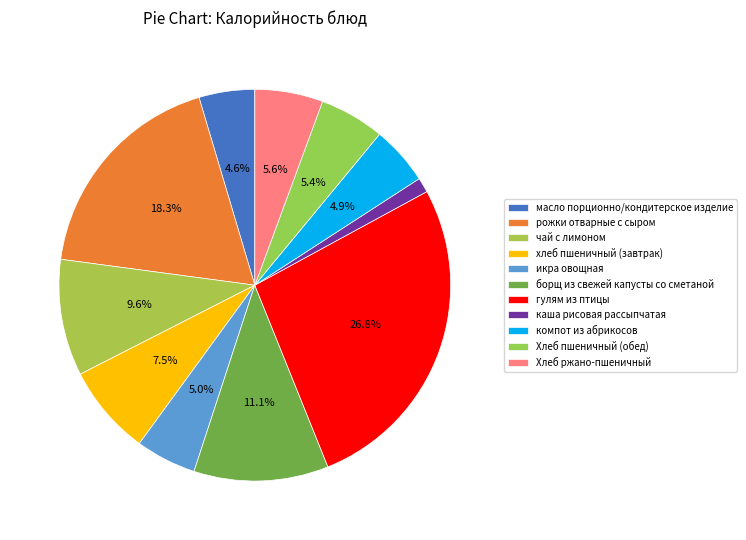

Combined, what portion of the pie is масло порционно/кондитерское изделие and компот из абрикосов?

9.5%